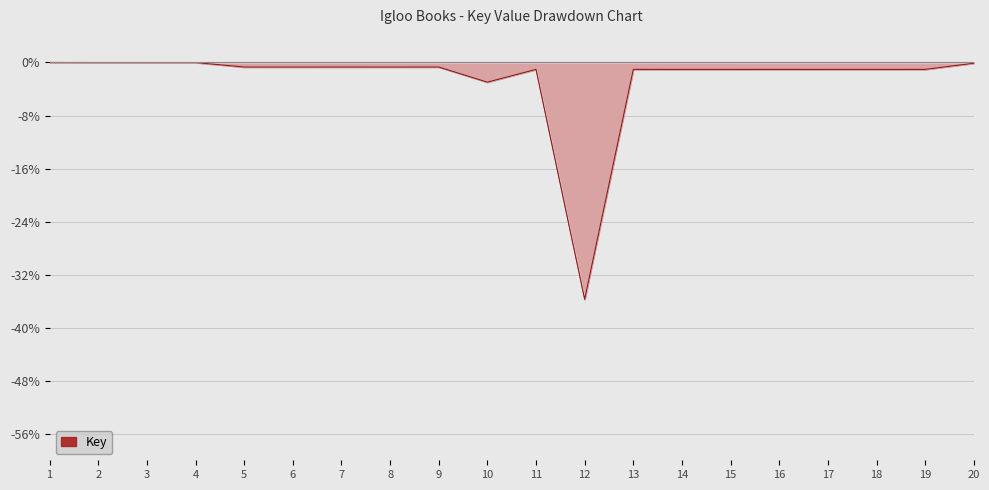

The chart shows a value of -1.0 at 11. True or false?

True